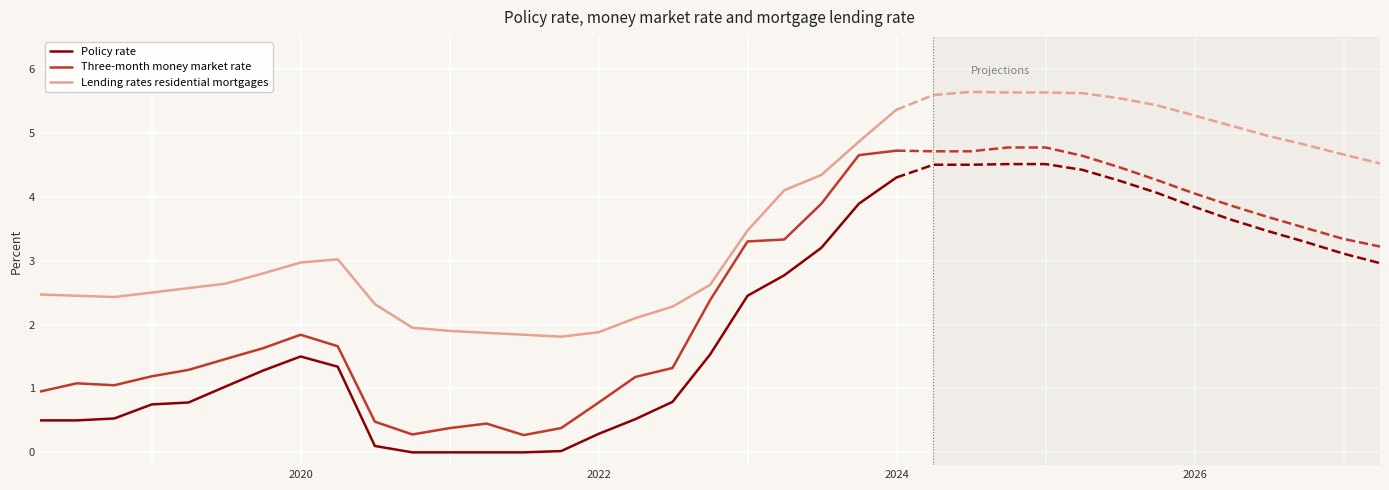

What is the lowest value of the Lending rates residential mortgages series?

1.8